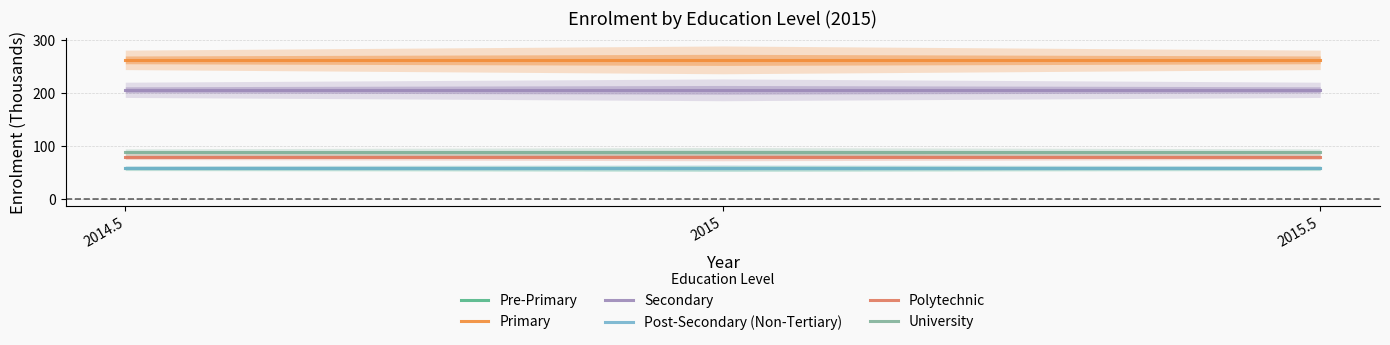

What position from the right is 2015?

2